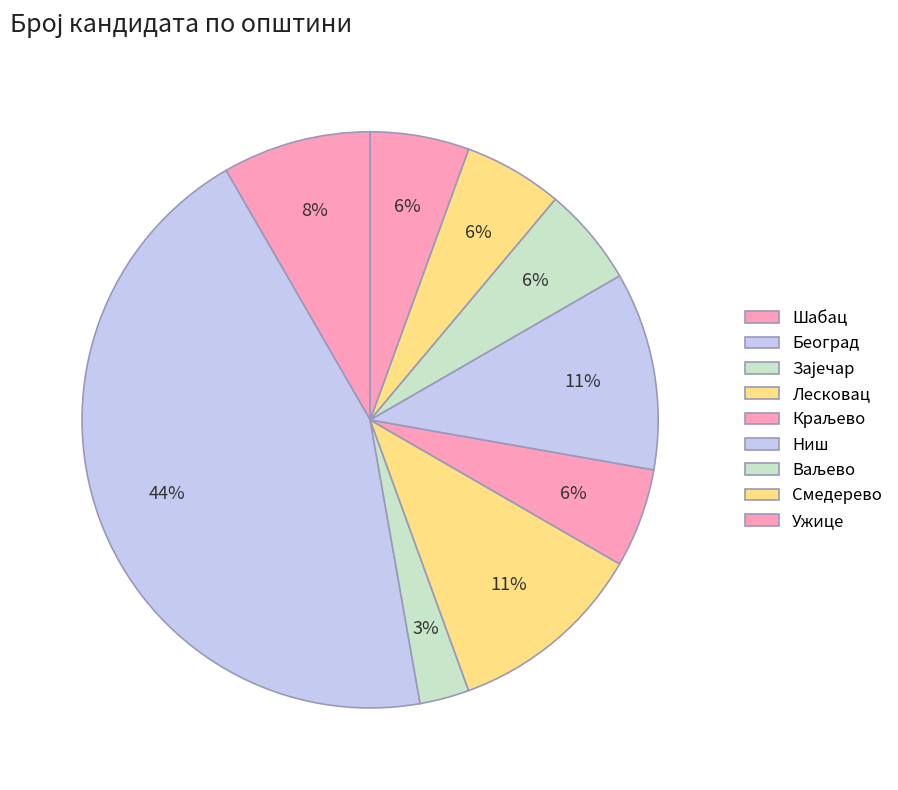

Does Београд account for over 50% of the chart?

No